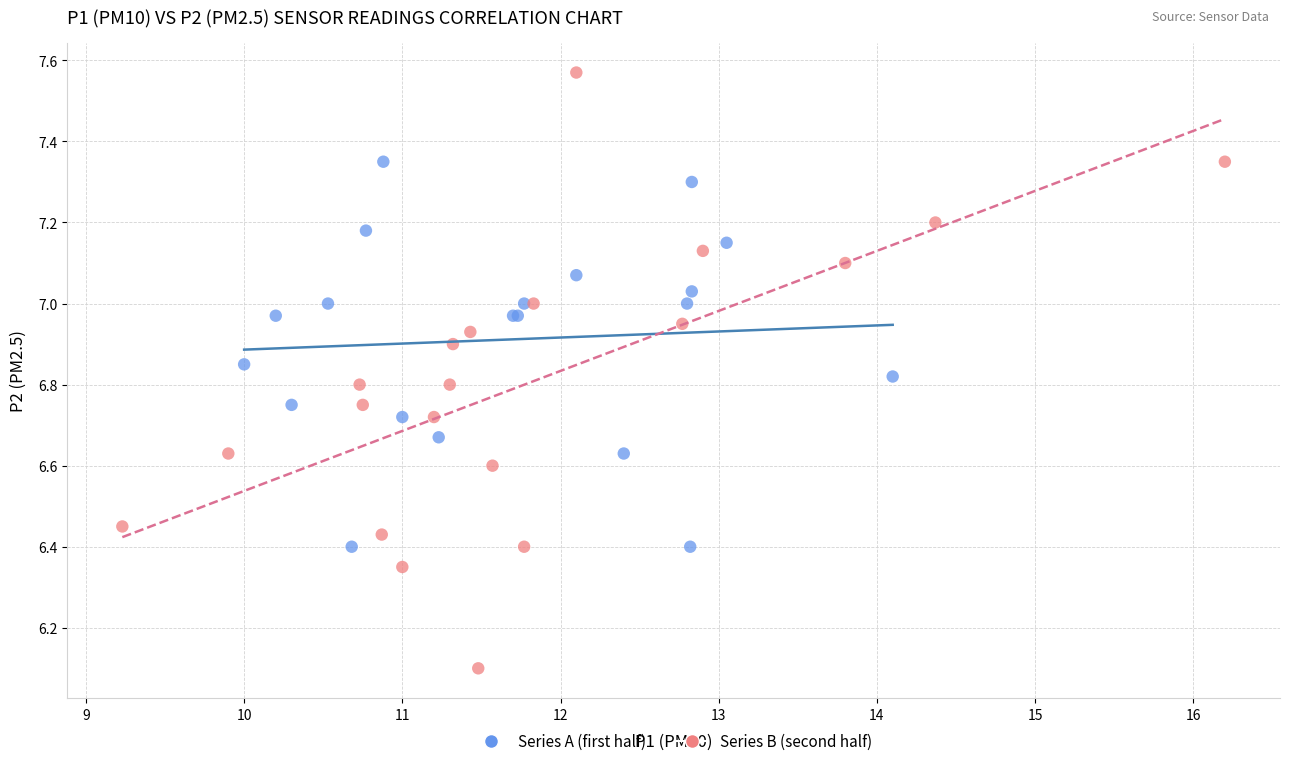

Which series reaches the minimum Y coordinate?

Series B (second half)